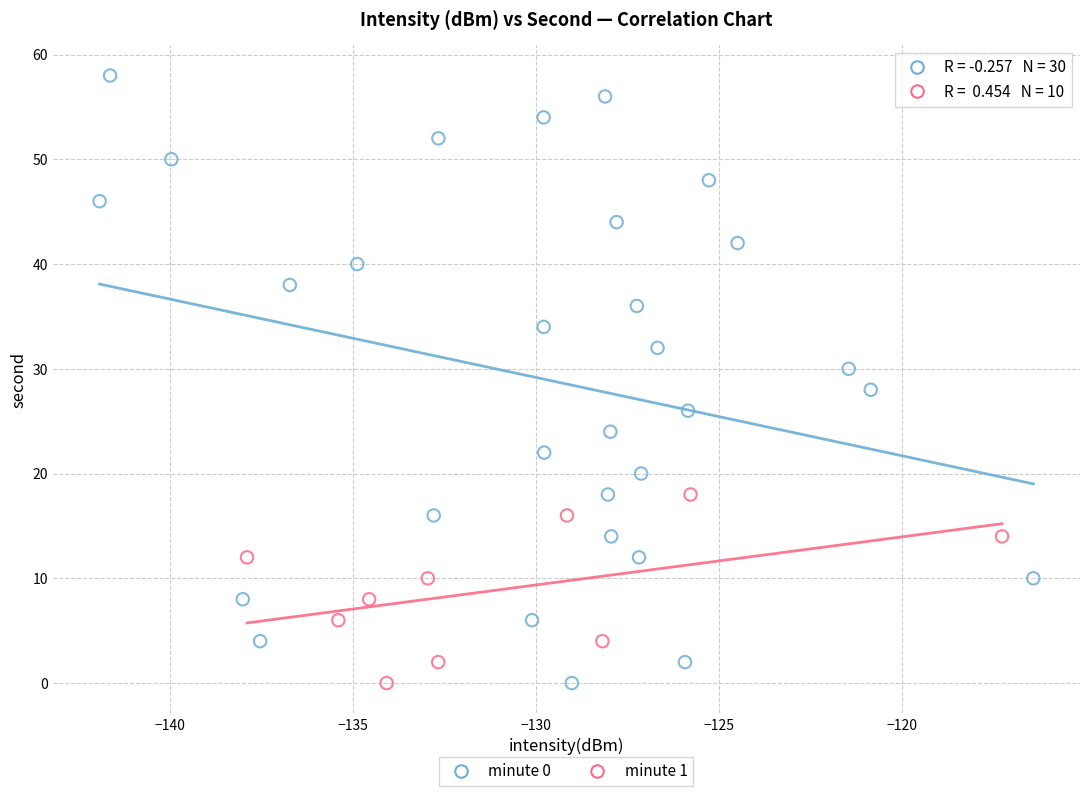

Which series has the widest spread of Y values?

minute 0